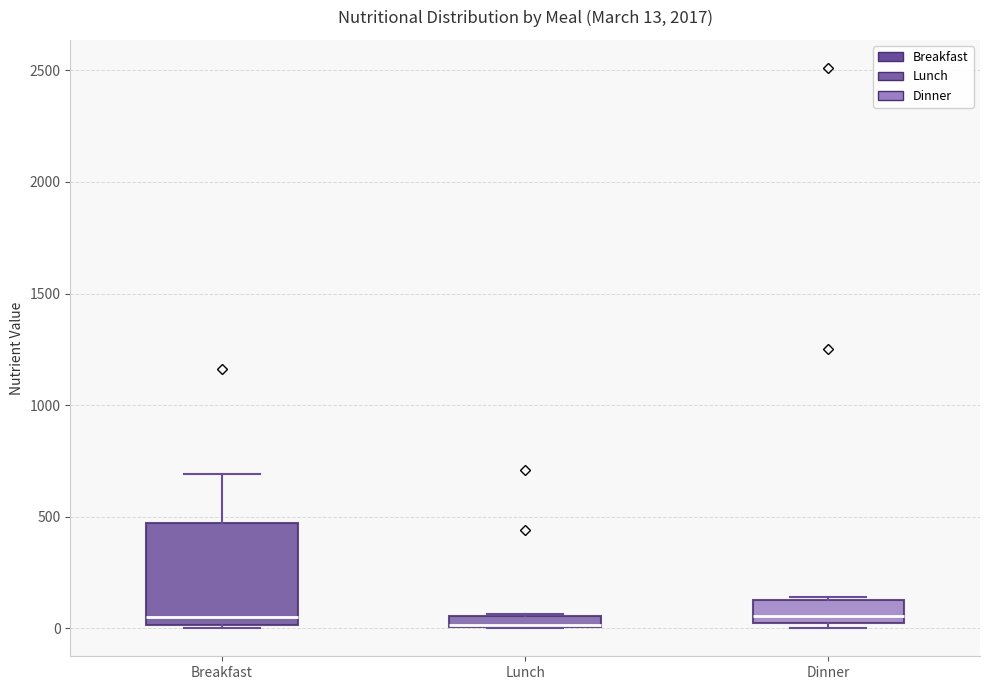

Comparing the boxes themselves (not the whiskers), which one is the tallest?

Breakfast